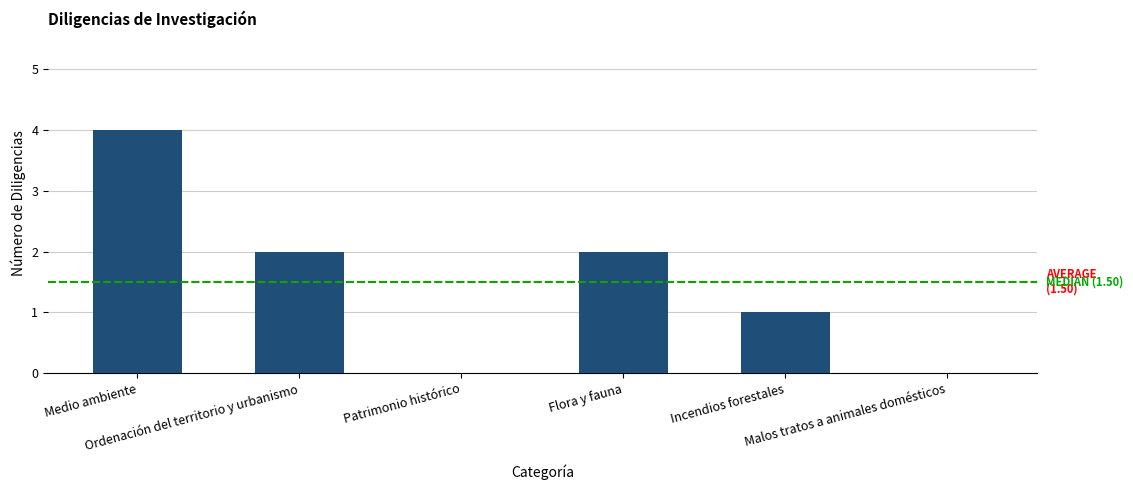

What is the sum of all values?

9